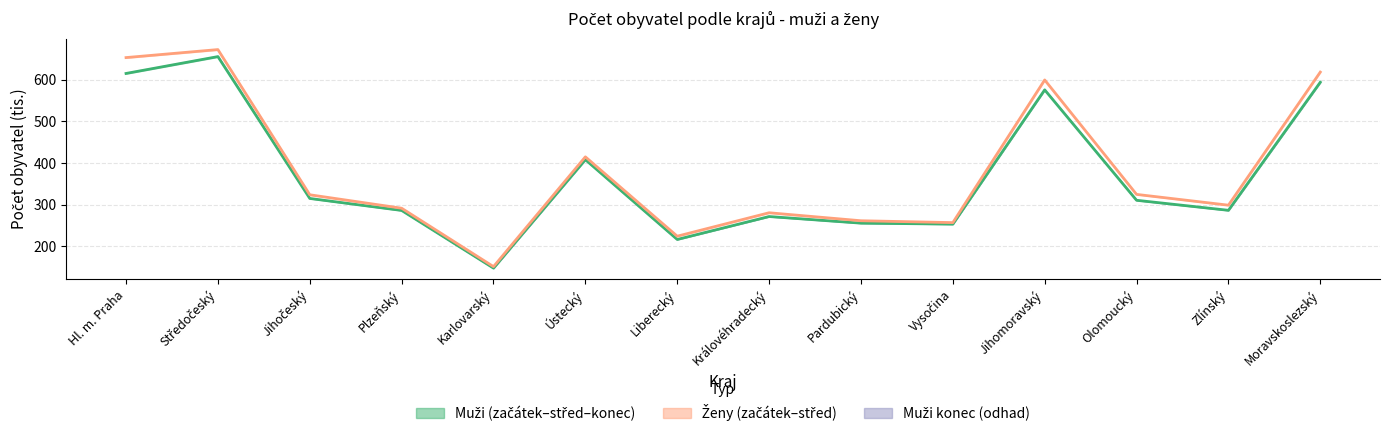

Reading left to right, what are all the values shown in this chart?

muži střed: Hl. m. Praha=615.3	Středočeský=655.8	Jihočeský=314.6	Plzeňský=285.8	Karlovarský=147.0	Ústecký=407.9	Liberecký=215.9	Královéhradecký=271.1	Pardubický=255.2	Vysočina=252.9	Jihomoravský=575.8	Olomoucký=310.2	Zlínský=286.1	Moravskoslezský=594.2
ženy střed: Hl. m. Praha=653.5	Středočeský=672.7	Jihočeský=323.4	Plzeňský=291.1	Karlovarský=150.6	Ústecký=414.7	Liberecký=223.8	Královéhradecký=280.2	Pardubický=260.9	Vysočina=256.5	Jihomoravský=599.6	Olomoucký=324.4	Zlínský=298.4	Moravskoslezský=618.6